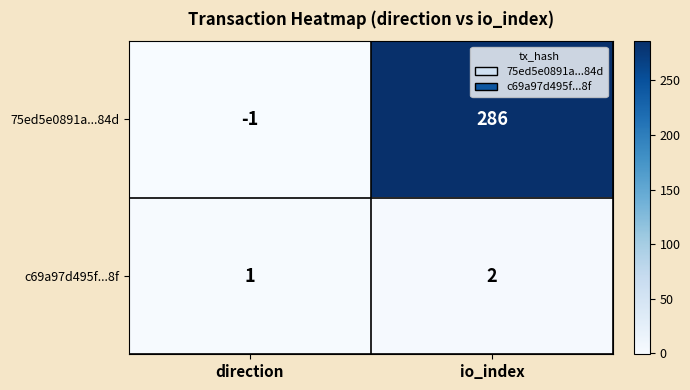

Rank the series at direction from highest to lowest value.

c69a97d495f...8f, 75ed5e0891a...84d